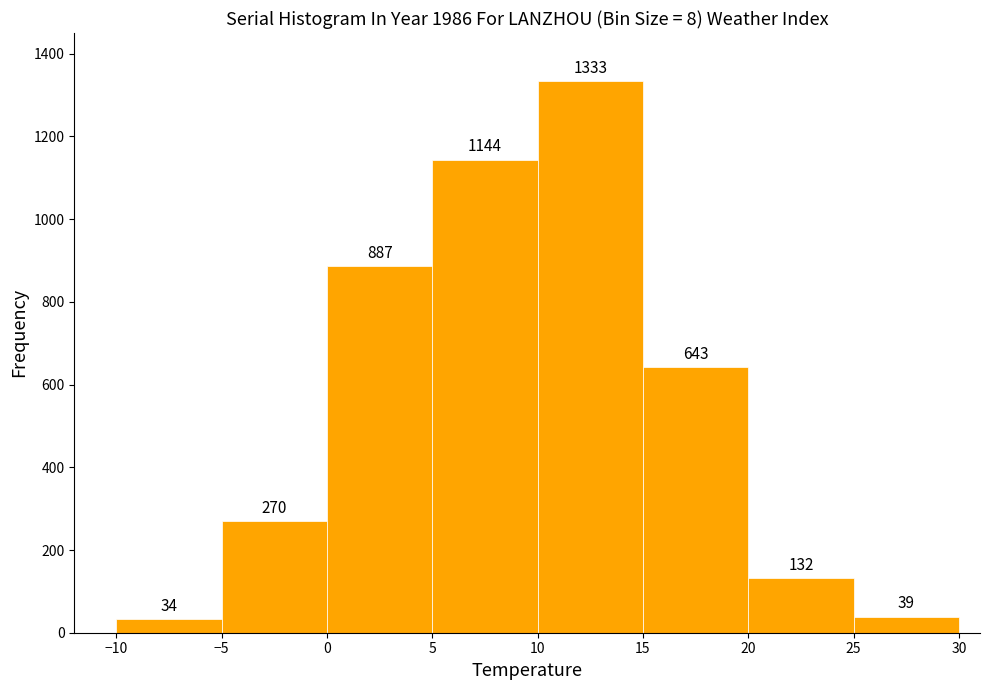

Which range on the x-axis has the tallest bar?

10 to 15